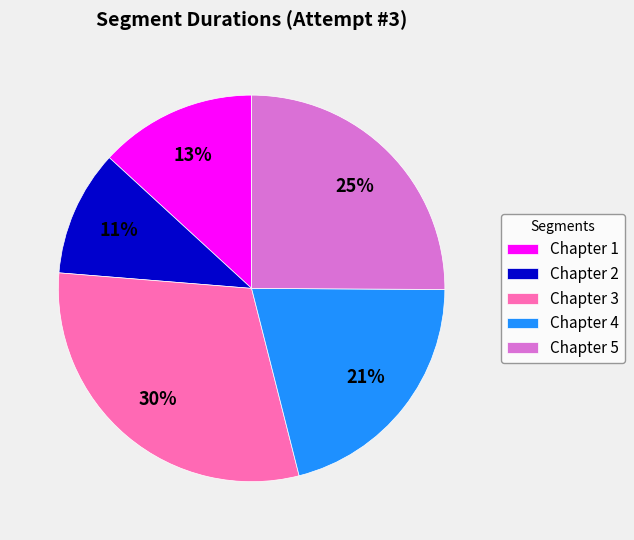

What is the largest slice in the pie chart?

Chapter 3